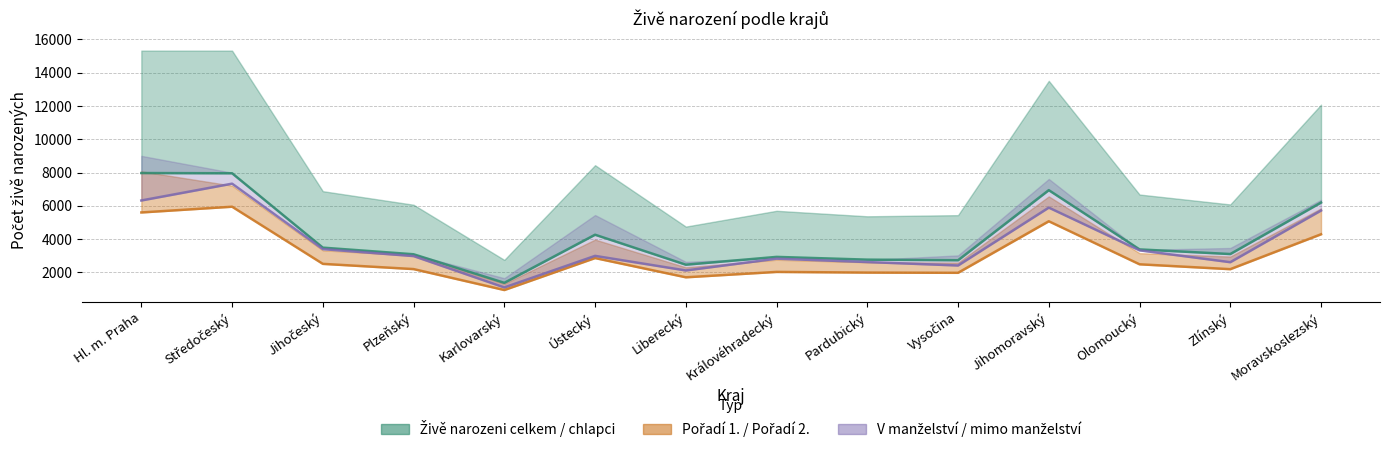

What is the difference between the highest and lowest values at Jihomoravský?

1868